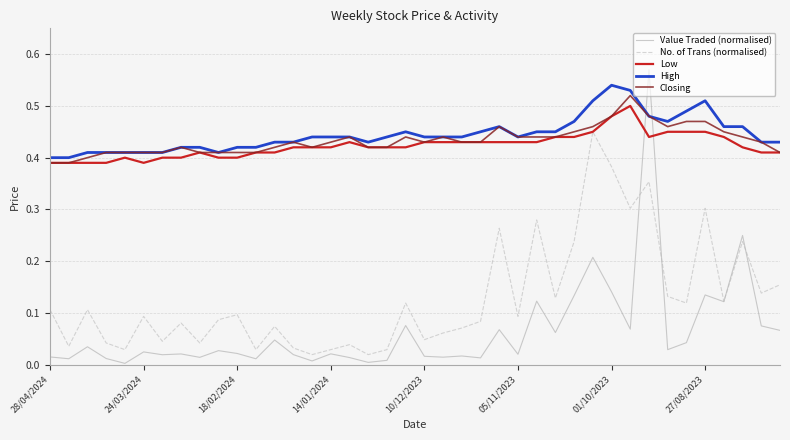

What are all the series names shown in the legend?

Value Traded (normalised), No. of Trans (normalised), Low, High, Closing